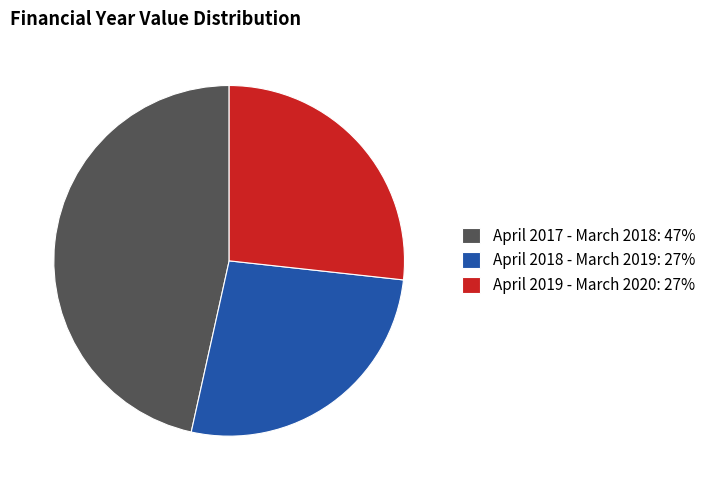

What is the ratio of the value at April 2019 - March 2020 to the value at April 2018 - March 2019?

1.0